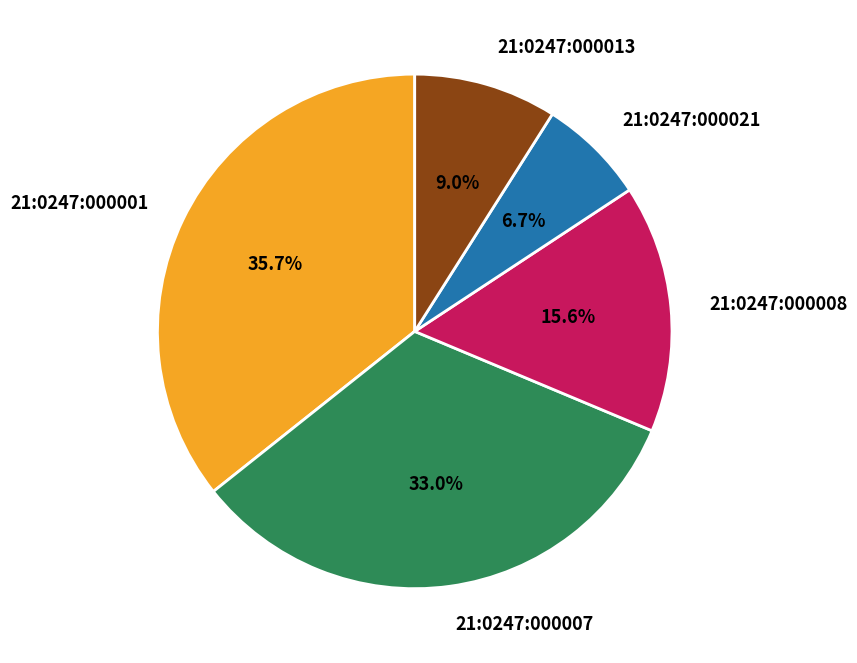

What is the largest slice in the pie chart?

21:0247:000001